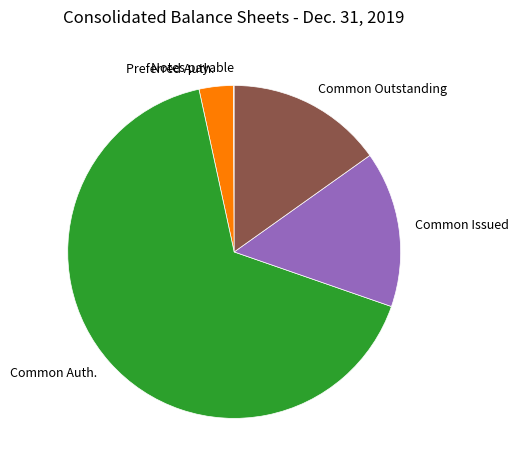

Between Preferred Auth. and Common Issued, which is larger?

Common Issued